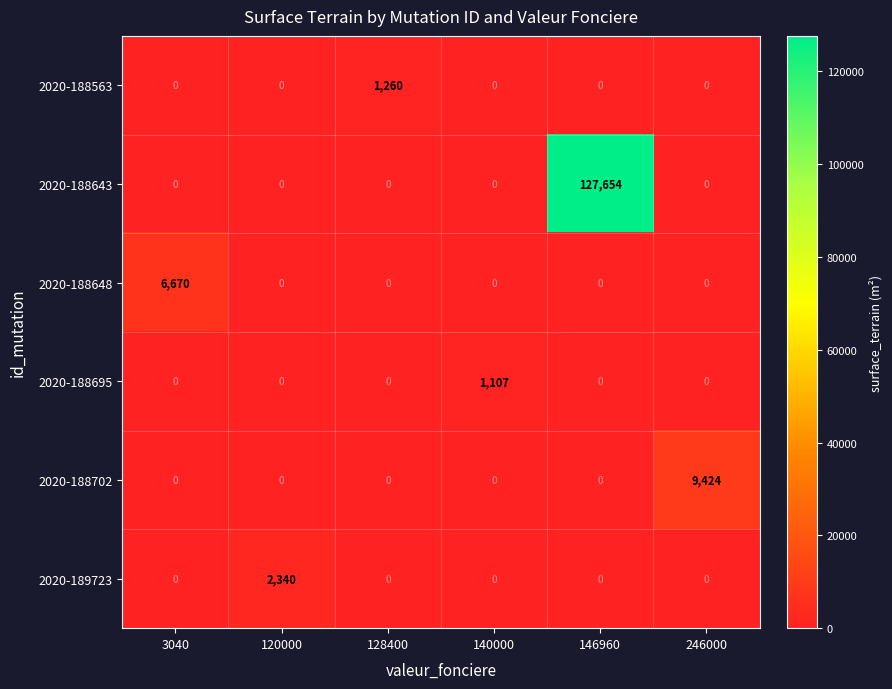

True or false: 2020-189723 has a value of -1549 at 246000.

False